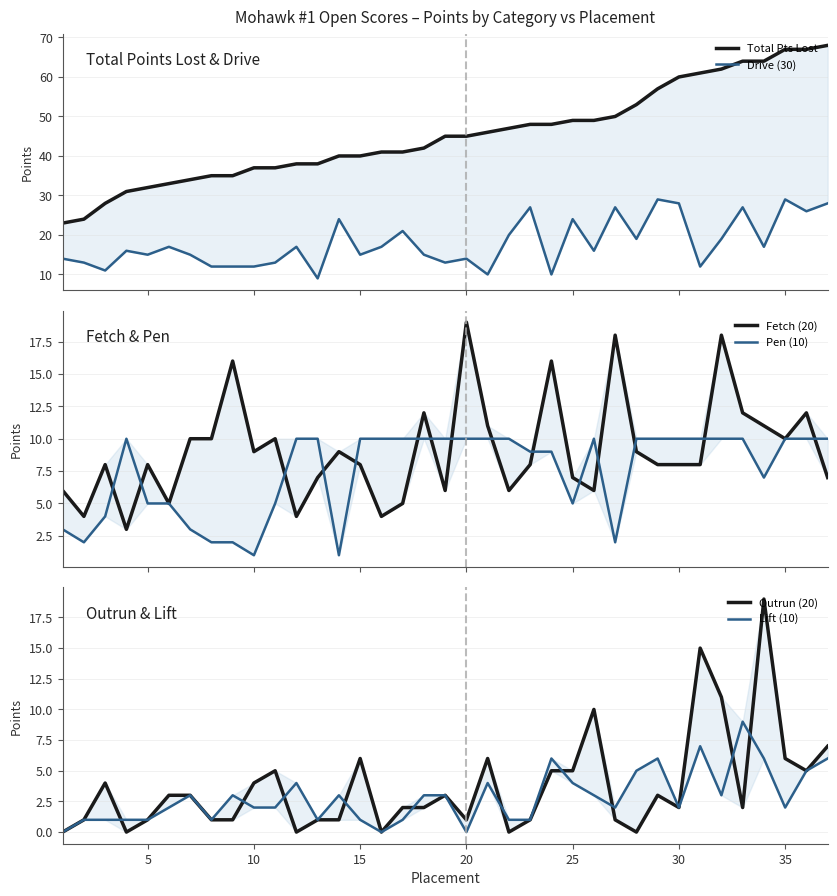

The Pen (10) series shows 2 at 16. True or false?

False